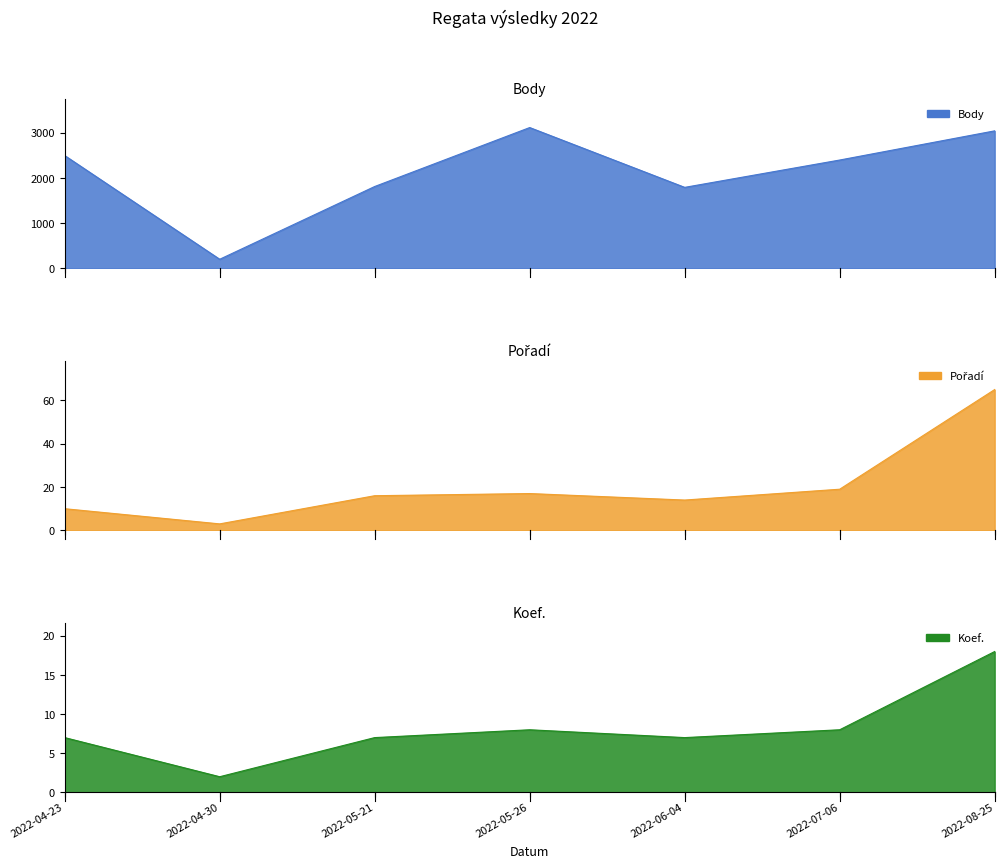

True or false: Body and Pořadí intersect in this chart.

False